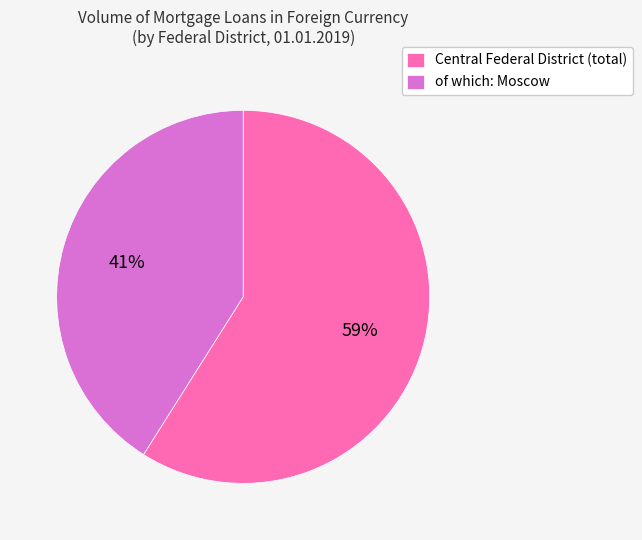

To the nearest percent, what is the difference between the largest and smallest slice percentages?

18%